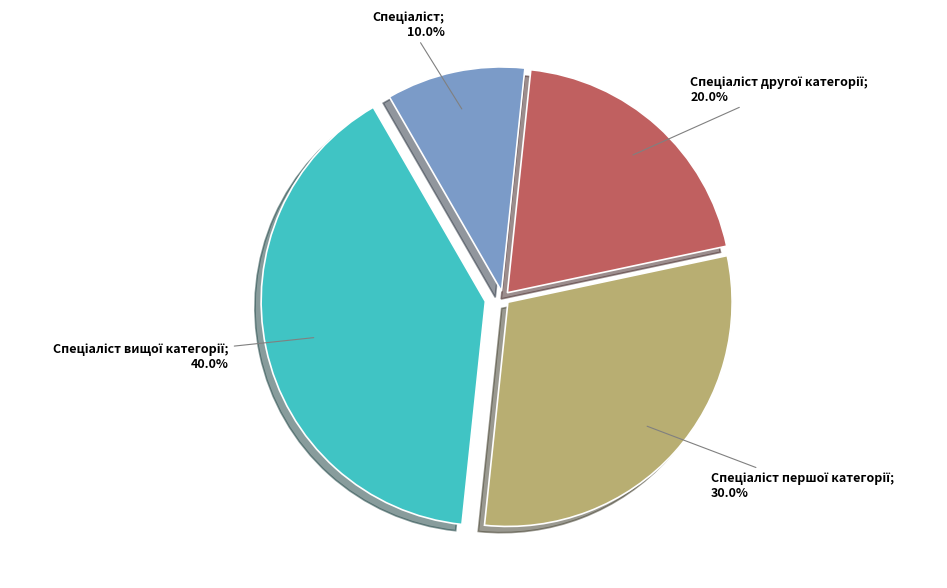

Does any single category account for the majority?

No